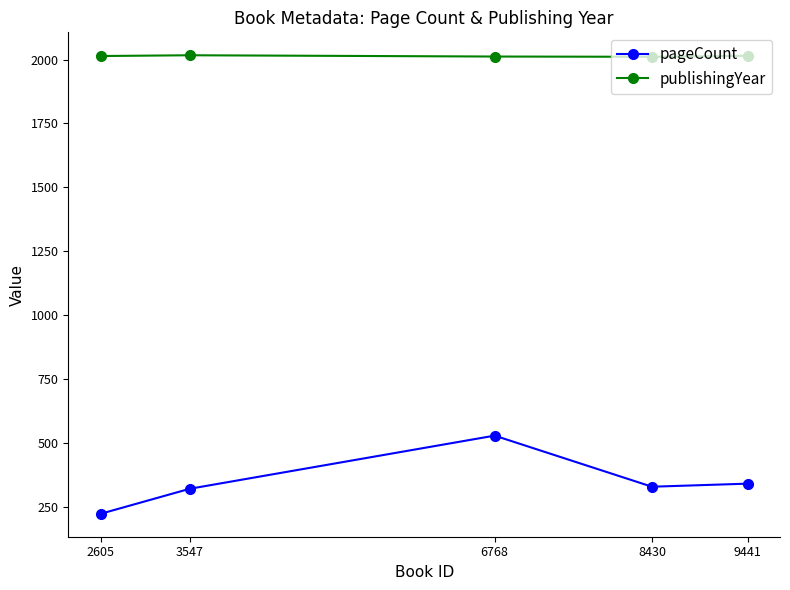

Is the value of pageCount at 6768 greater than the value of publishingYear at 9441?

No